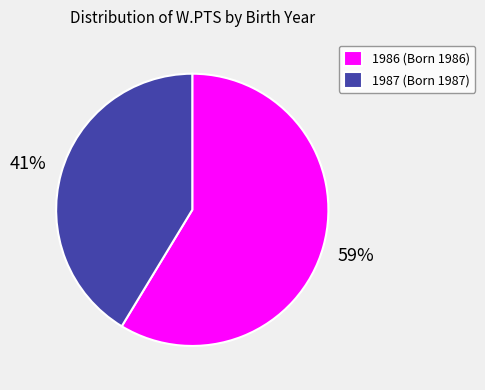

Combined, do 1986 (Born 1986) and 1987 (Born 1987) account for over 50%?

Yes